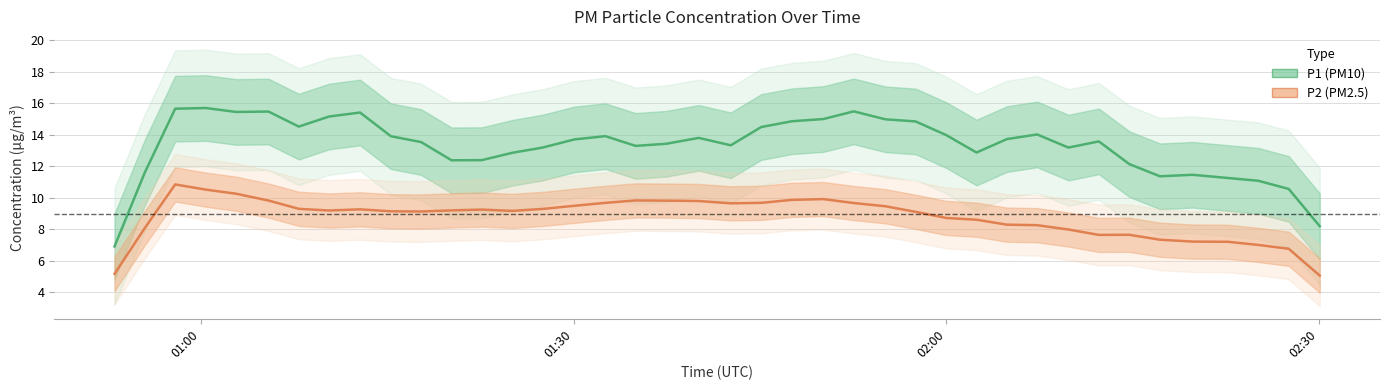

True or false: P1 (PM10) has more than 2 interior local peaks.

True